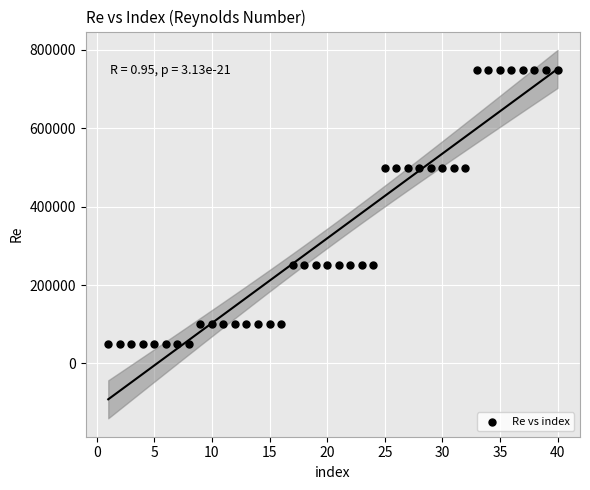

What is the range of Y values (max minus min)?

700000